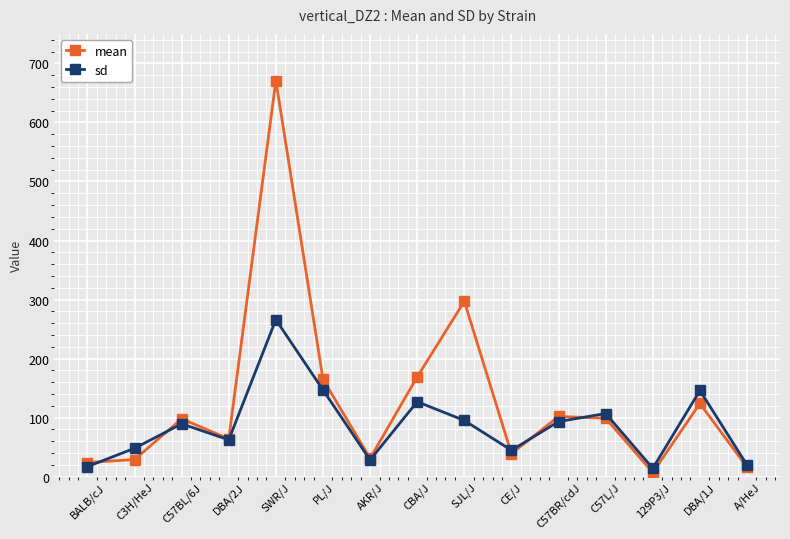

Is it true that mean equals 124.0 at DBA/1J?

True